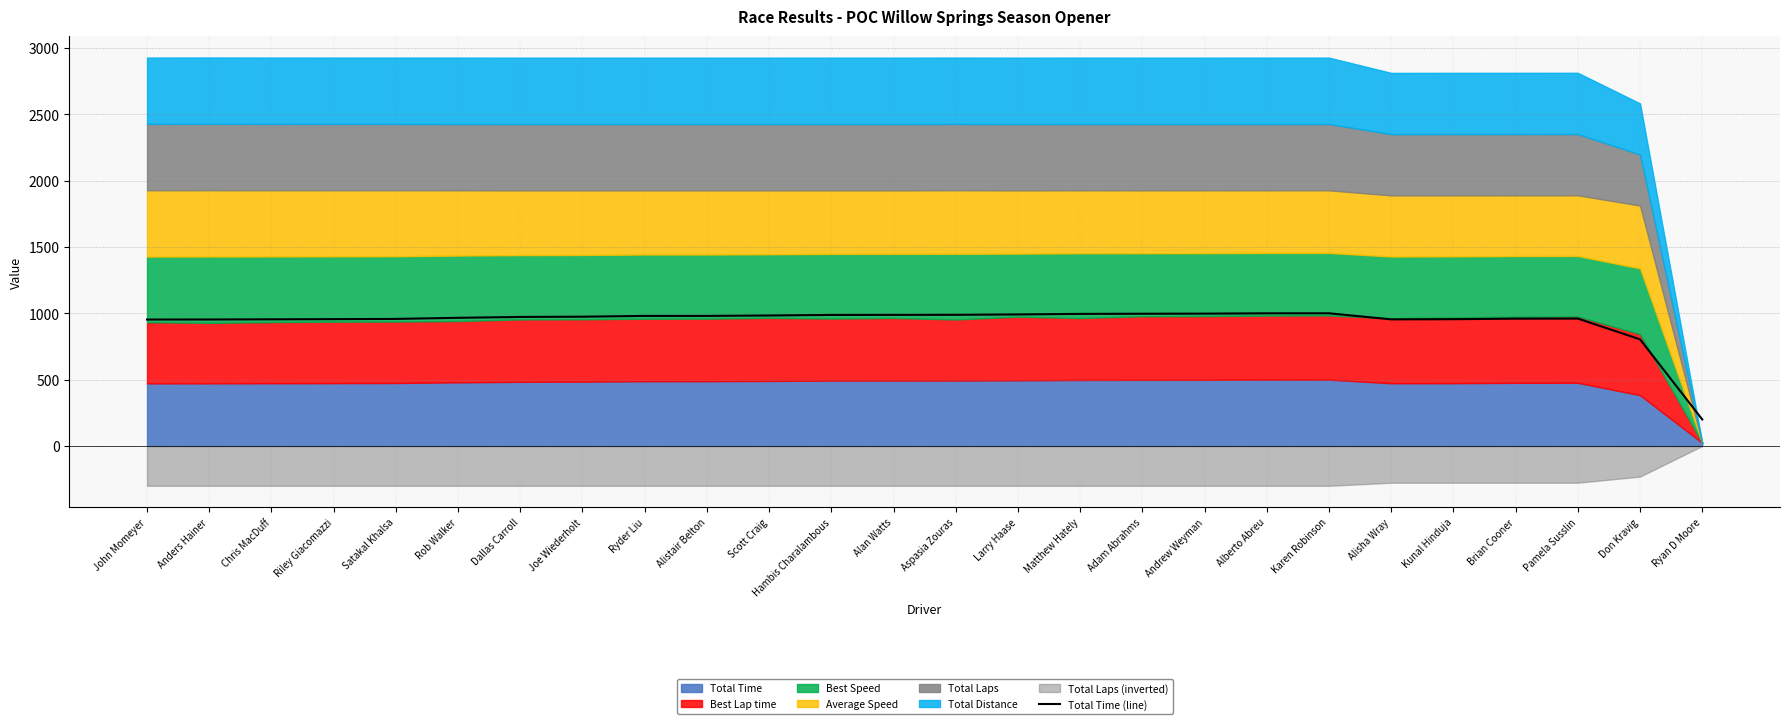

What is the label of the 14th point from the right?

Alan Watts